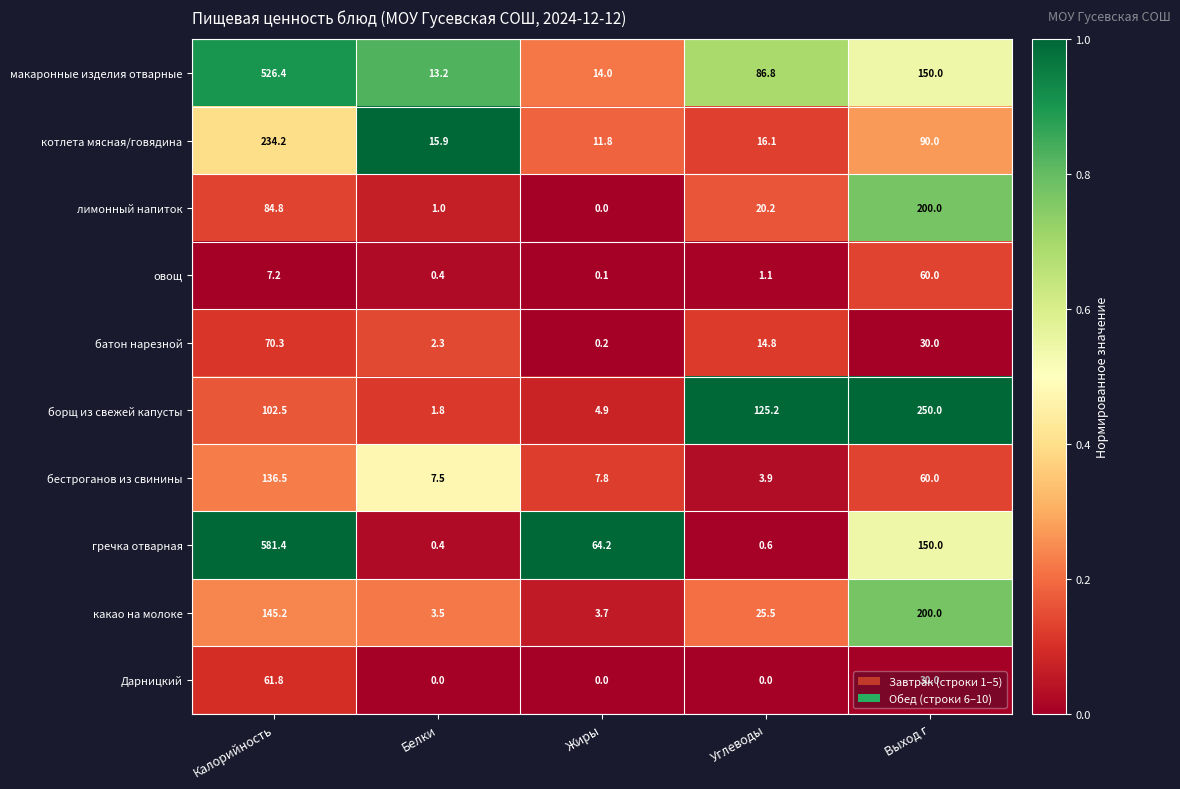

Which series has the widest spread of values?

гречка отварная